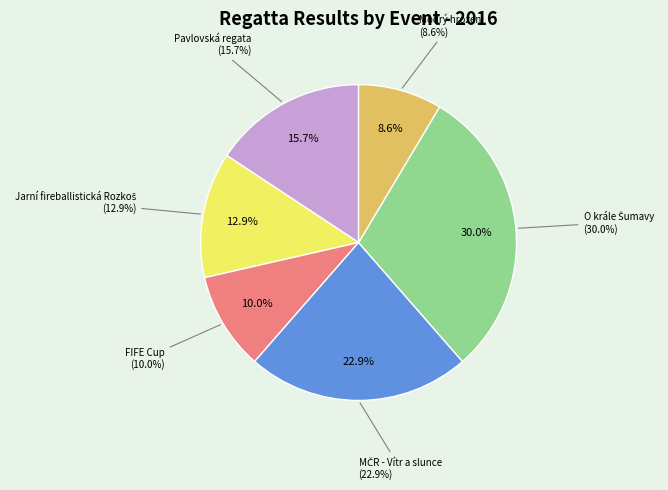

What is the total percentage of Modrý hrozen and O krále Šumavy?

38.6%